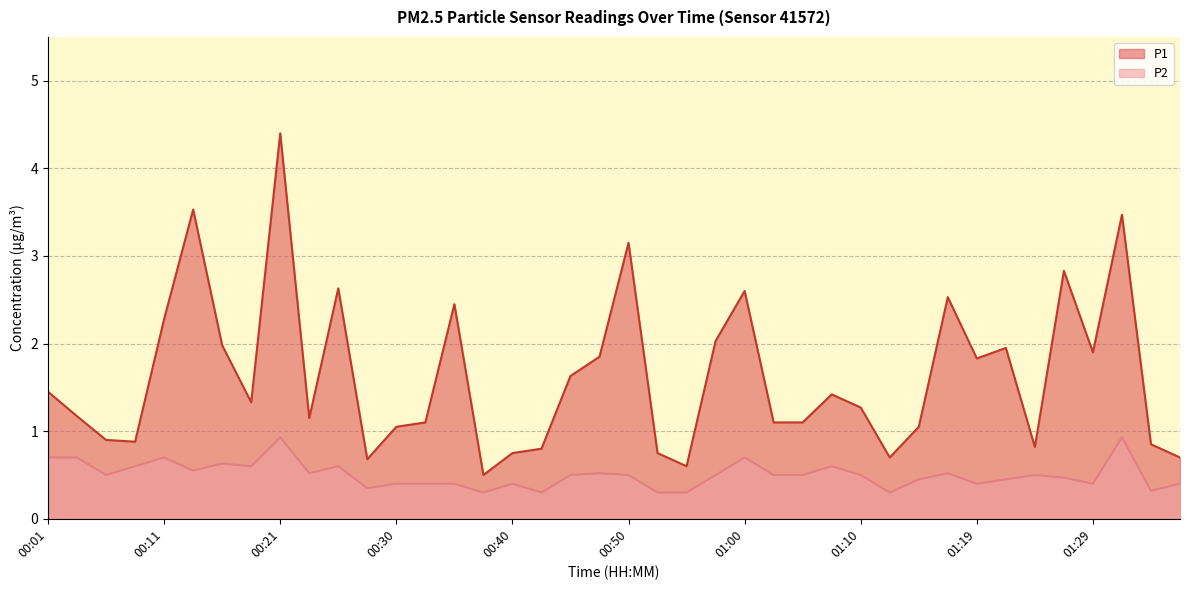

What is the sum of all P1 values?

65.2